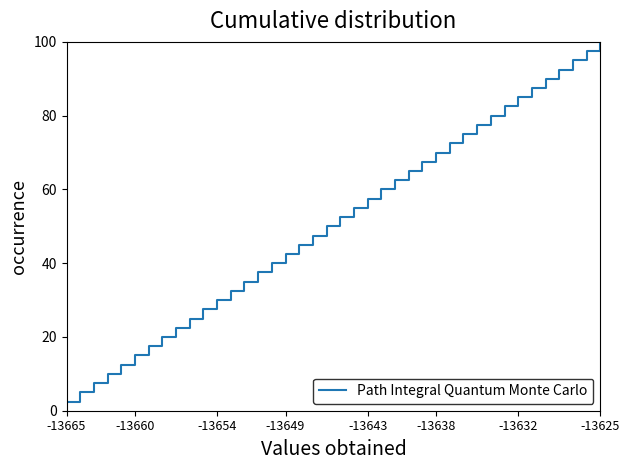

What is the greatest value displayed?

100.0